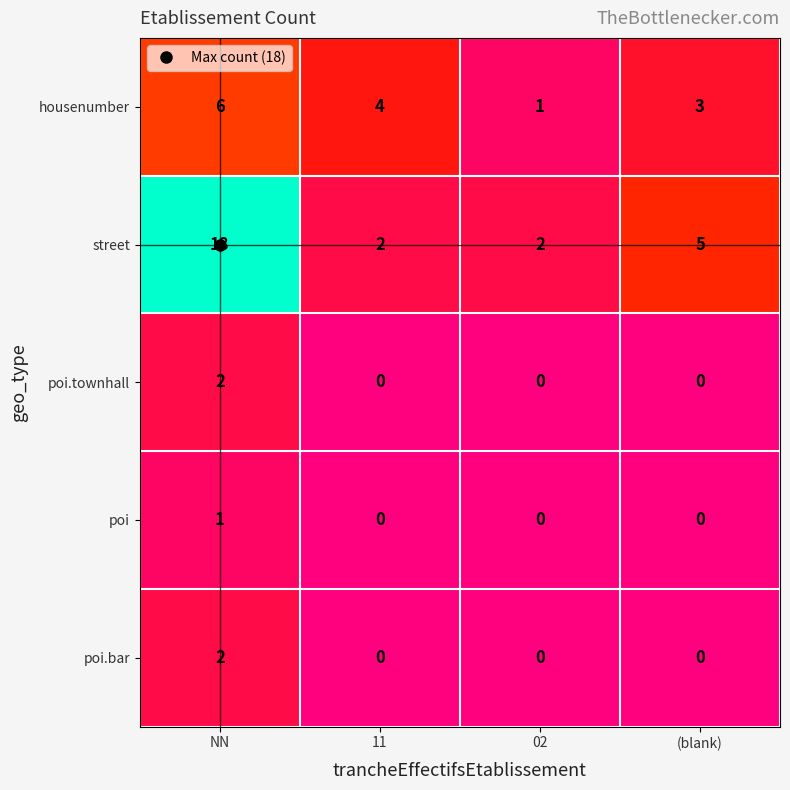

List the labels in order of housenumber value, largest first.

NN, 11, (blank), 02